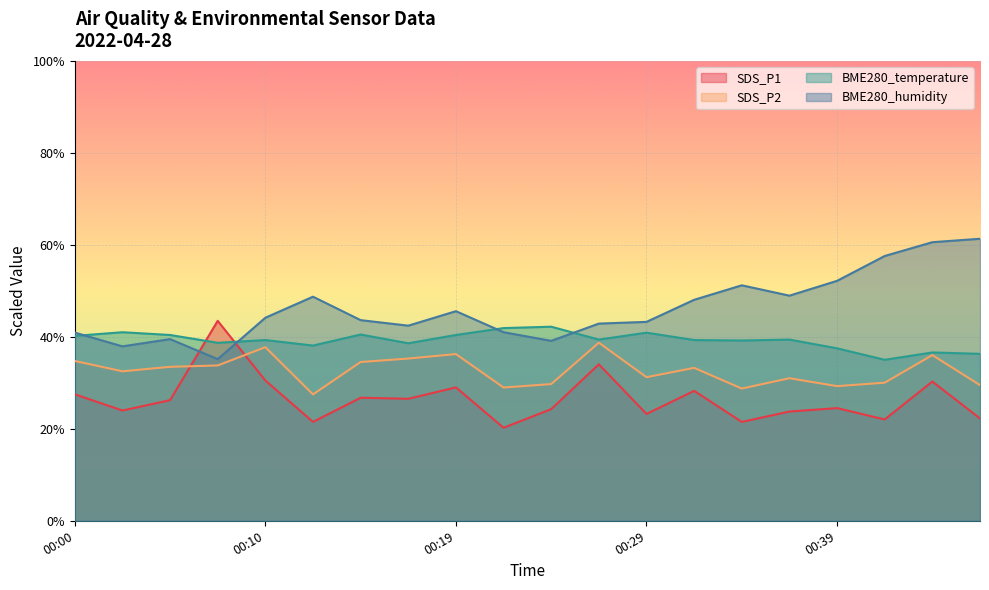

At which category does the chart reach its peak across all series?

00:46